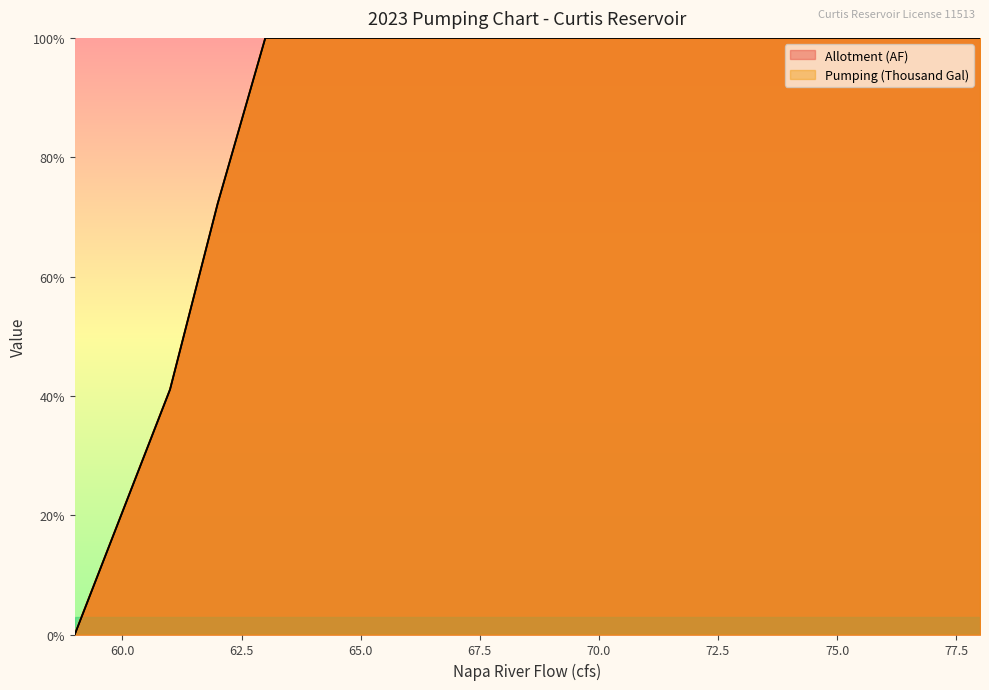

Which has a higher value, 78 or 75?

78